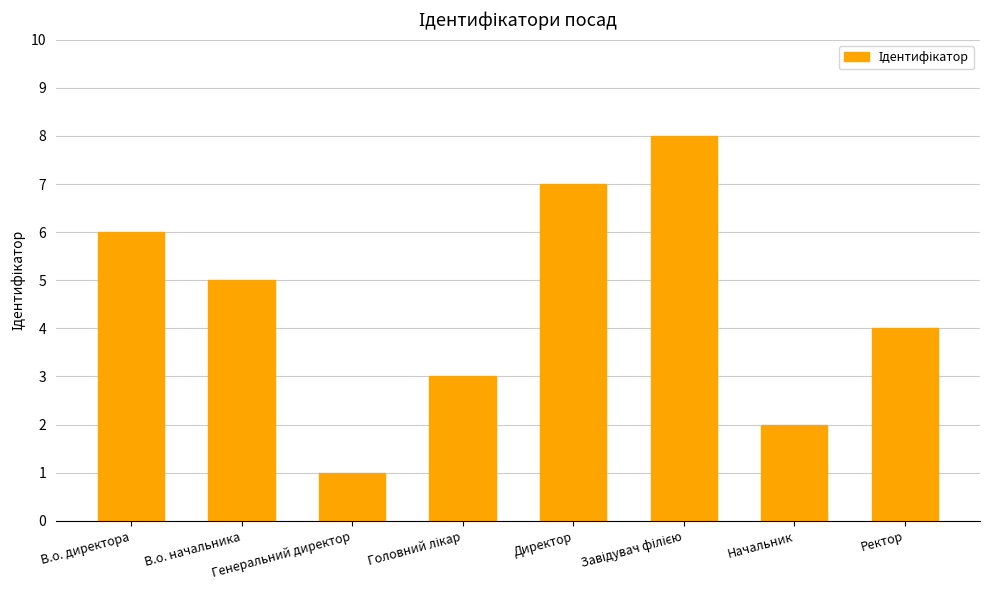

What is the maximum value shown in the chart?

8